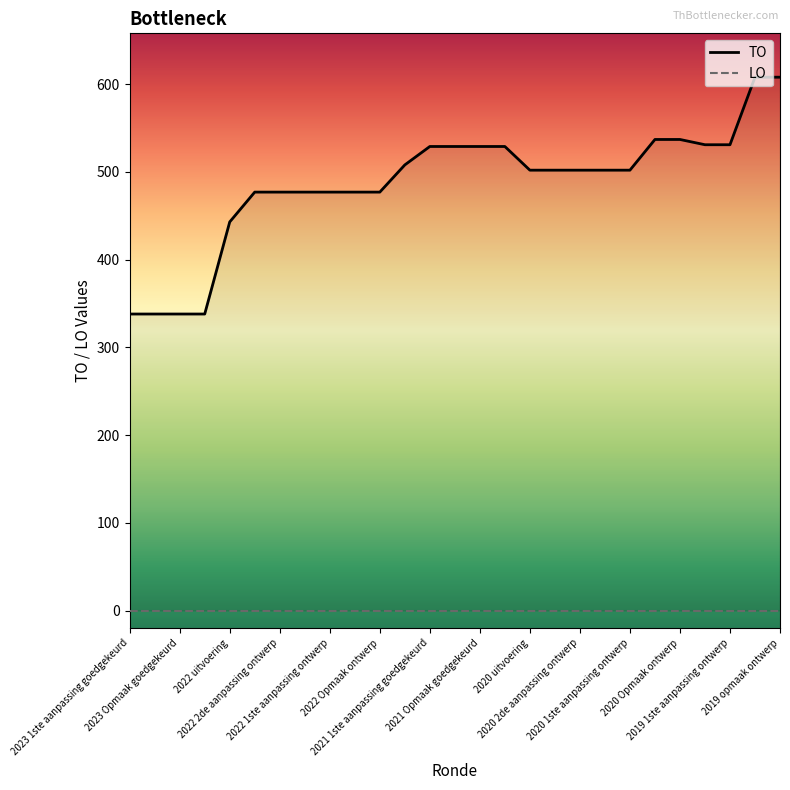

Is the value of TO at 25 greater than the value of LO at 2022 uitvoering?

Yes